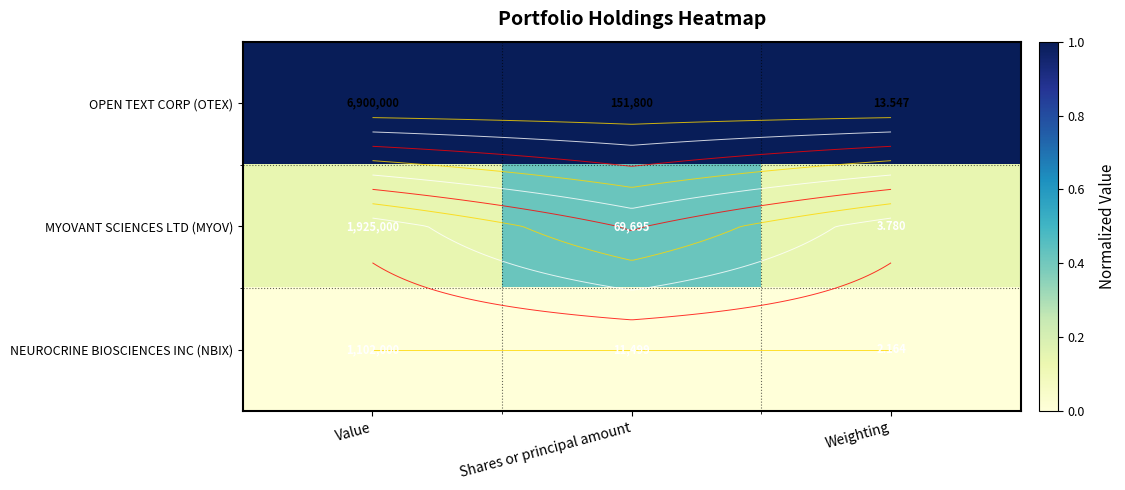

What is the greatest value displayed?

1.0